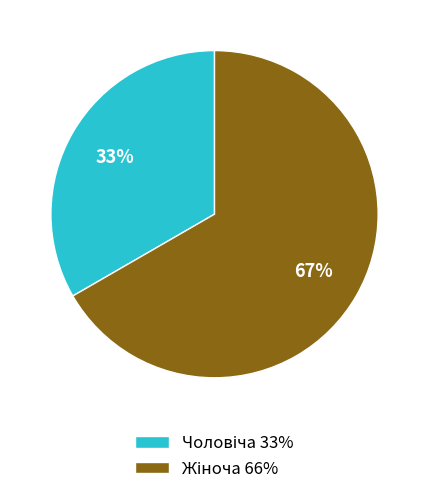

How many slices are in this pie chart?

2